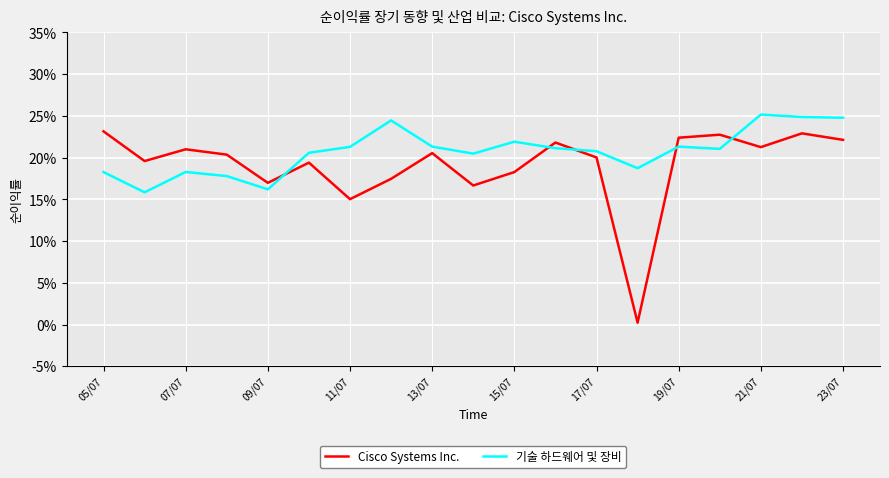

Which category has the lowest value across all series?

13